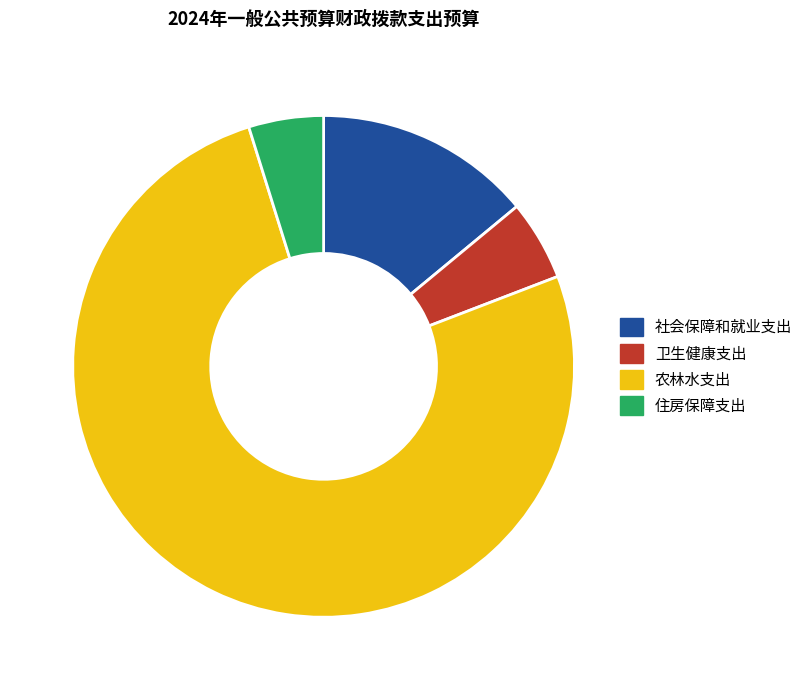

Approximately how many times larger is the value at 农林水支出 compared to 社会保障和就业支出?

5.4